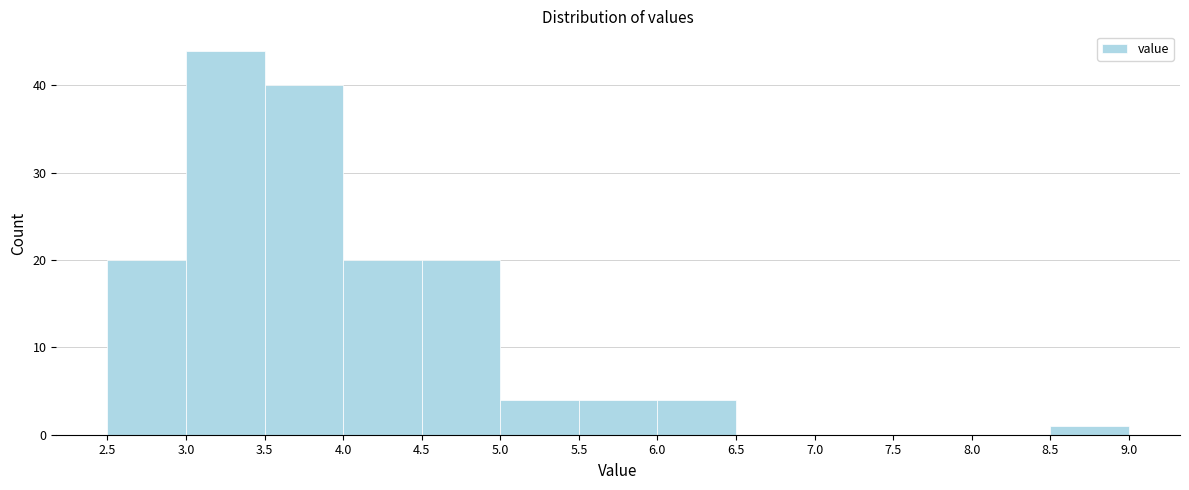

Which range on the x-axis has the tallest bar?

3.0 to 3.5